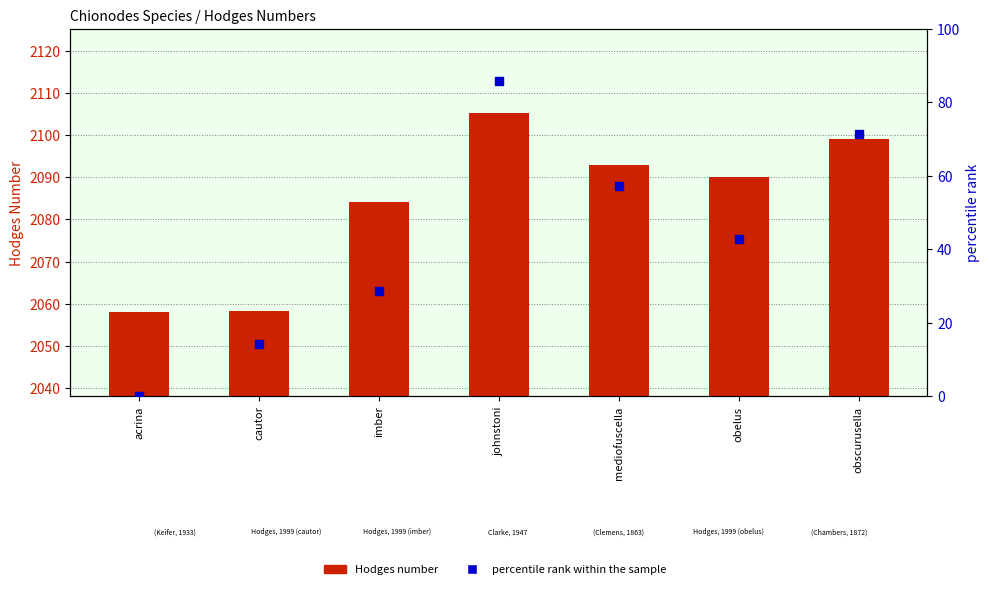

At how many categories does at least one series exceed 2081?

5